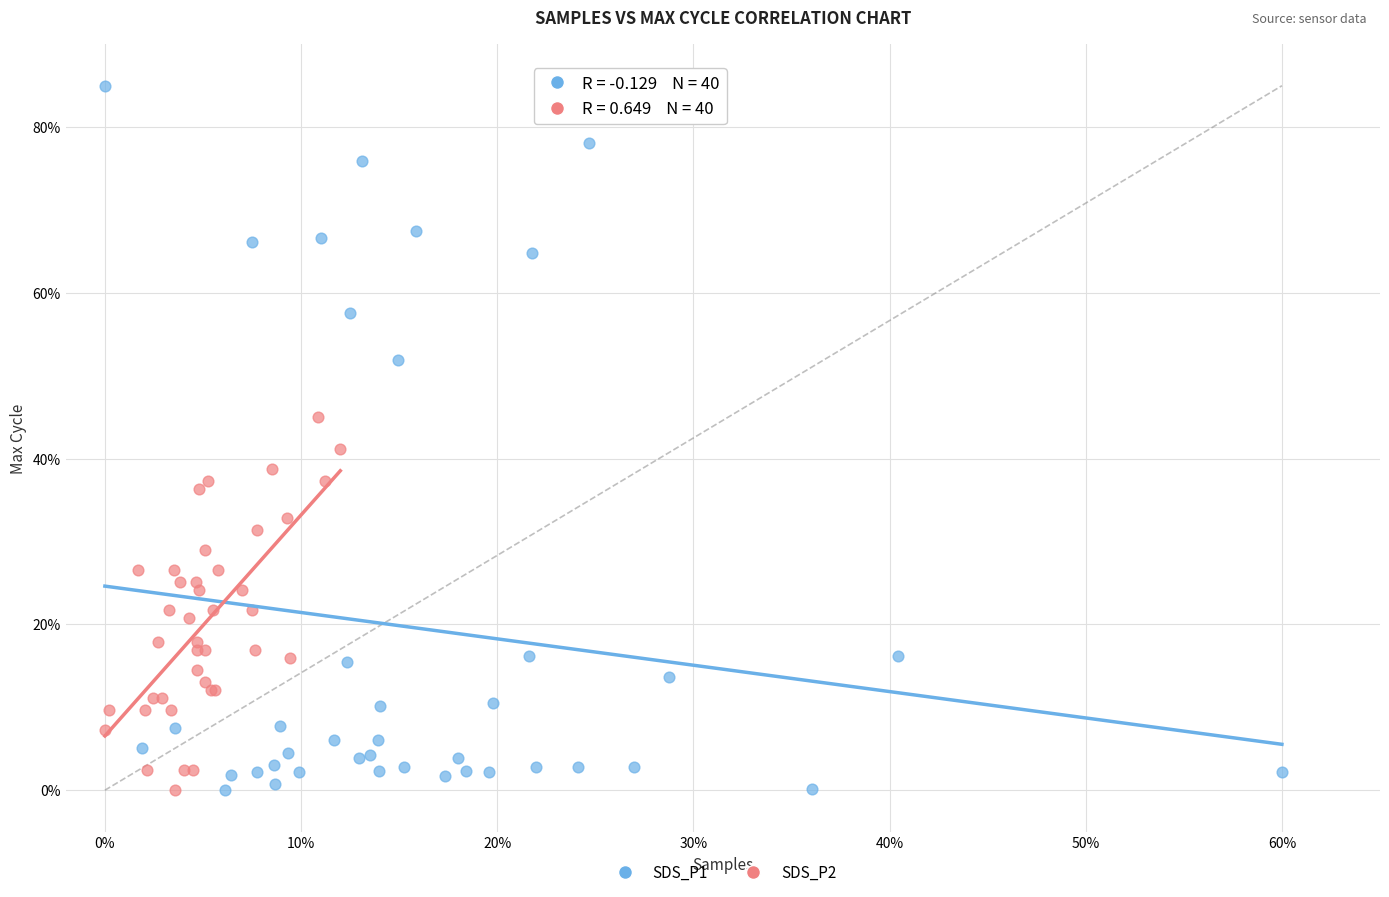

Which series reaches the maximum Y coordinate?

SDS_P1